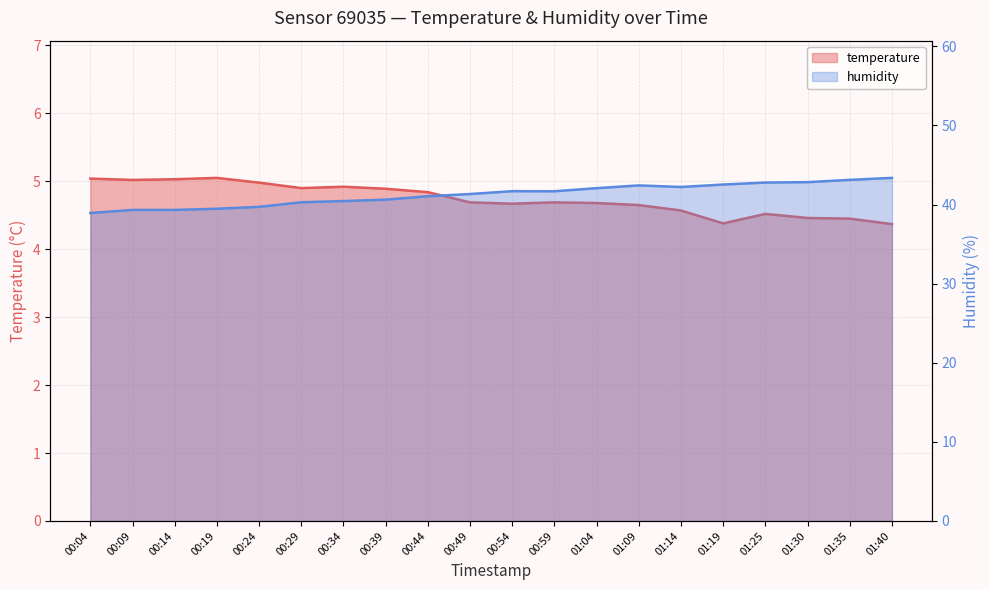

At which label does temperature reach its peak?

00:19